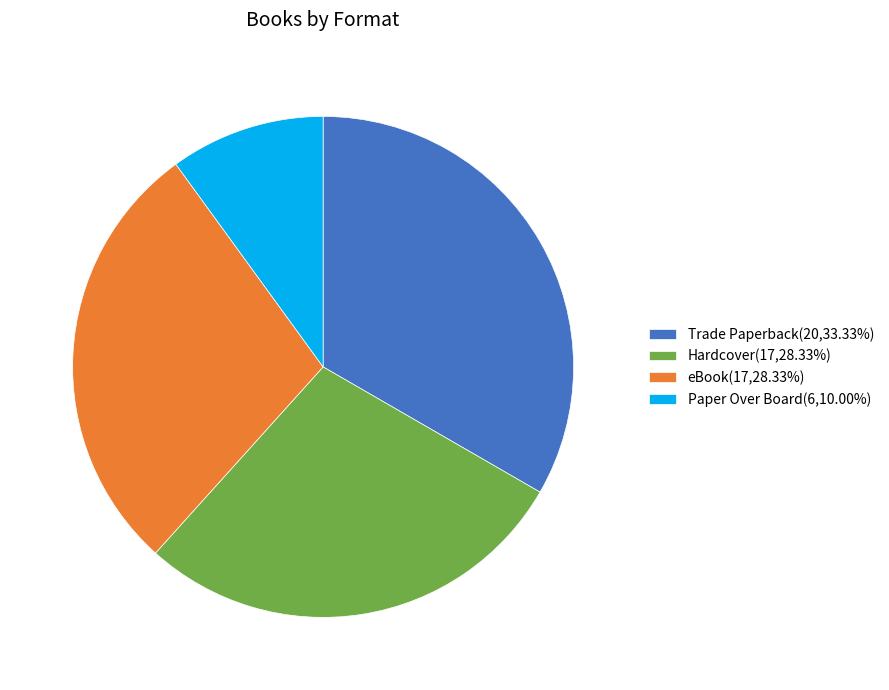

Which category has the biggest portion of the pie?

Trade Paperback